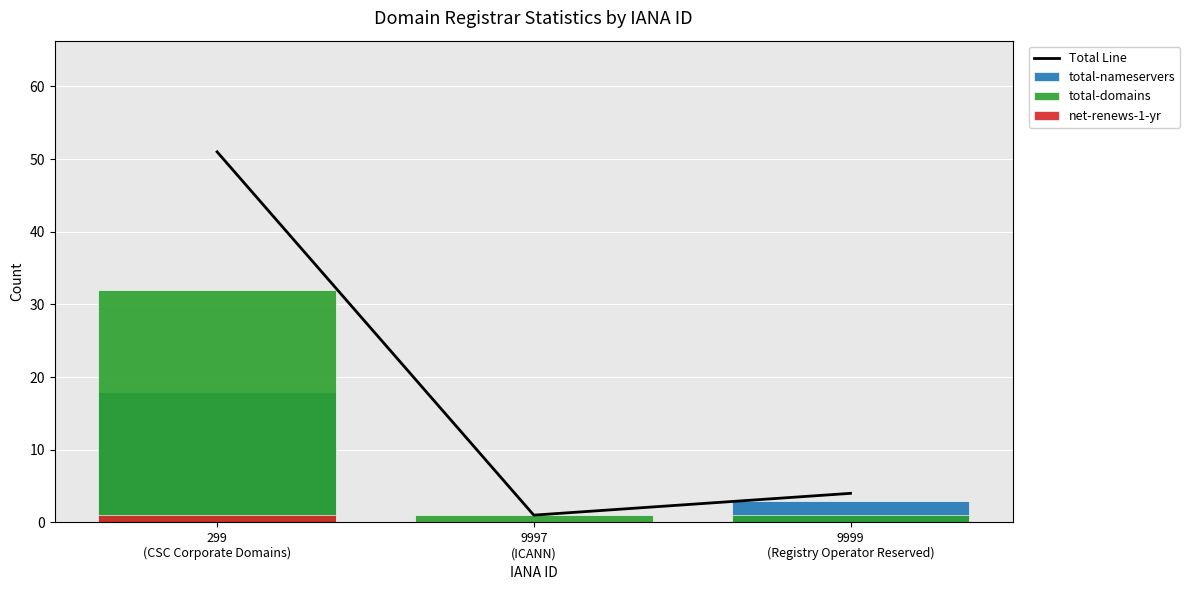

The total-domains series shows 1 at 9997
(ICANN). True or false?

True